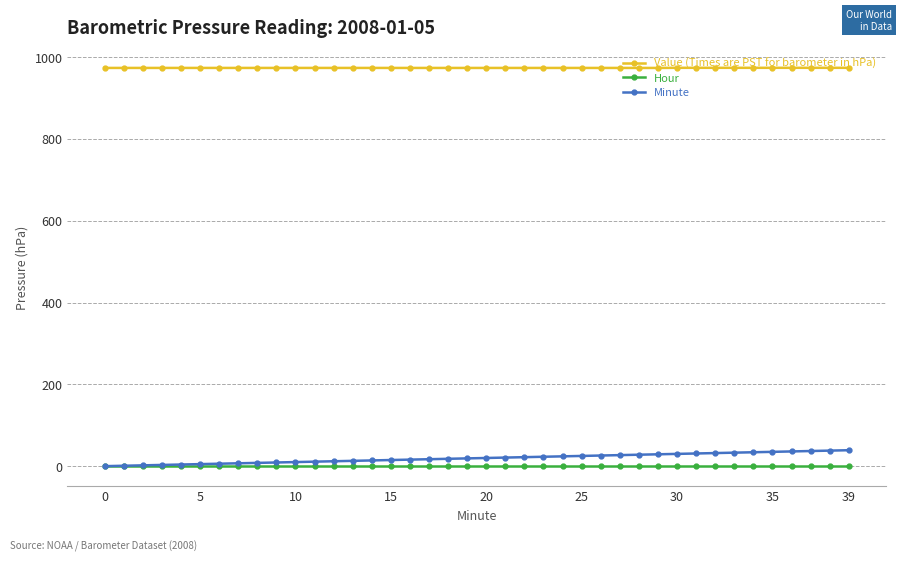

What is the greatest value displayed?

973.6